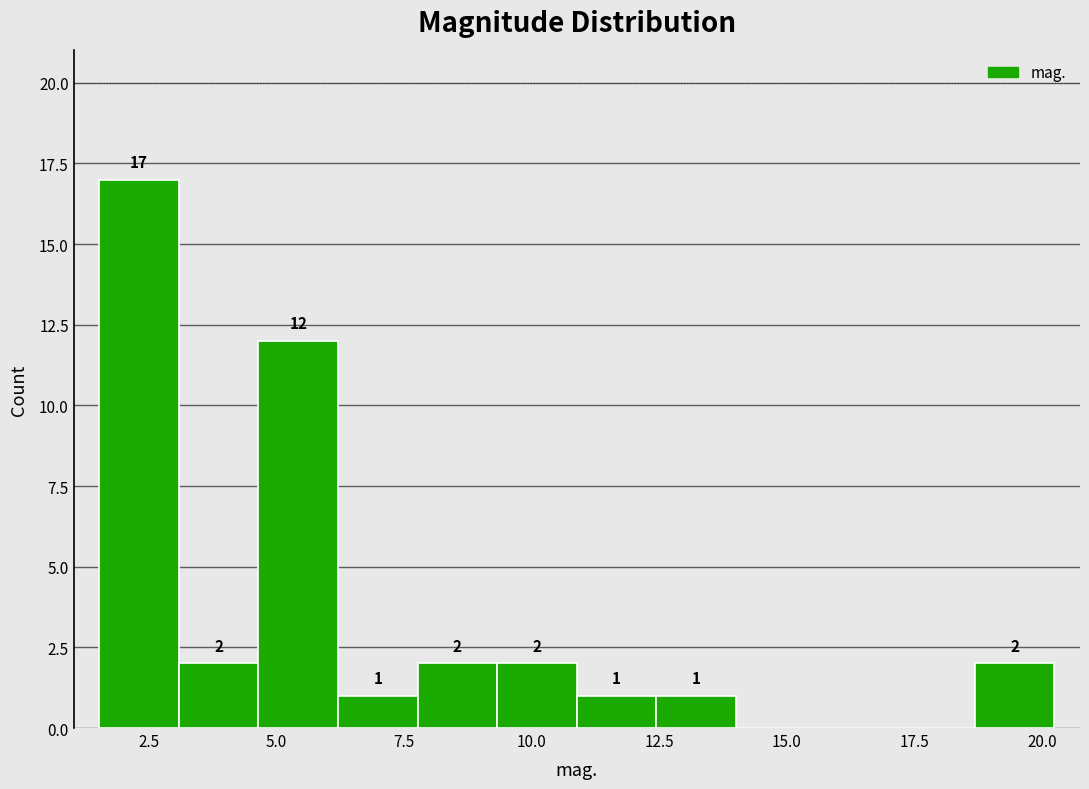

Around what value on the x-axis is the tallest bar? Give the approximate position of its centre, as read against the axis.

2.5